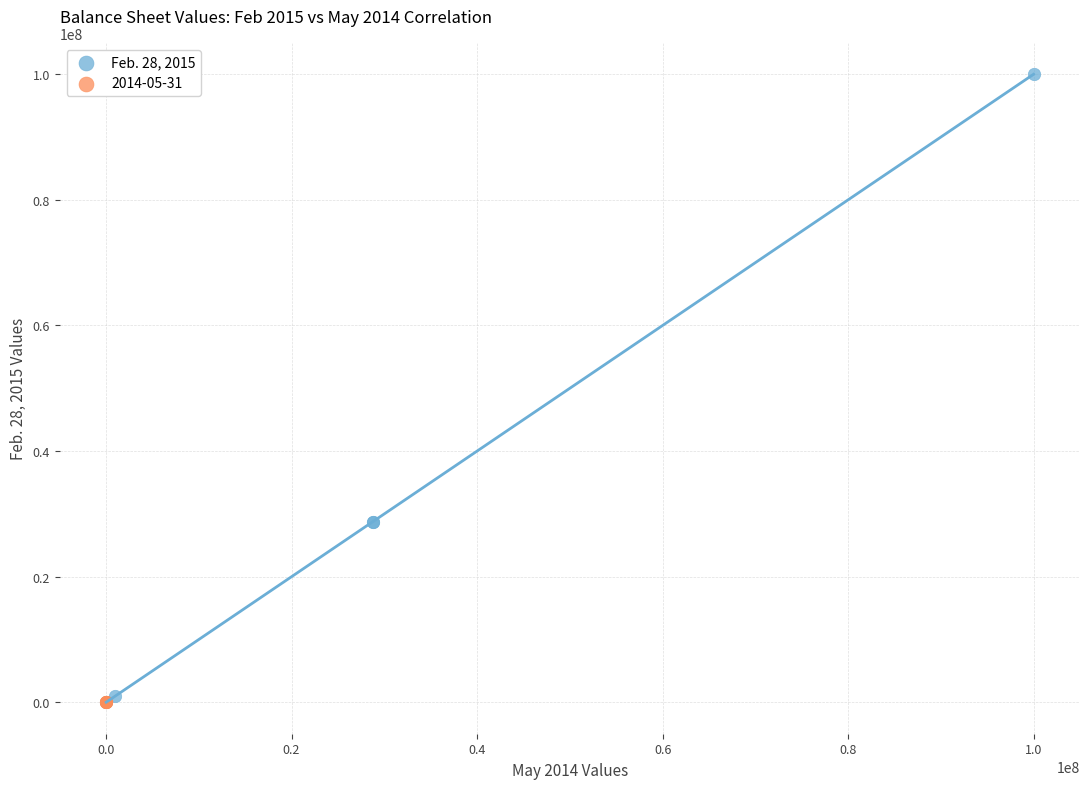

Which series reaches the maximum Y coordinate?

Feb. 28, 2015